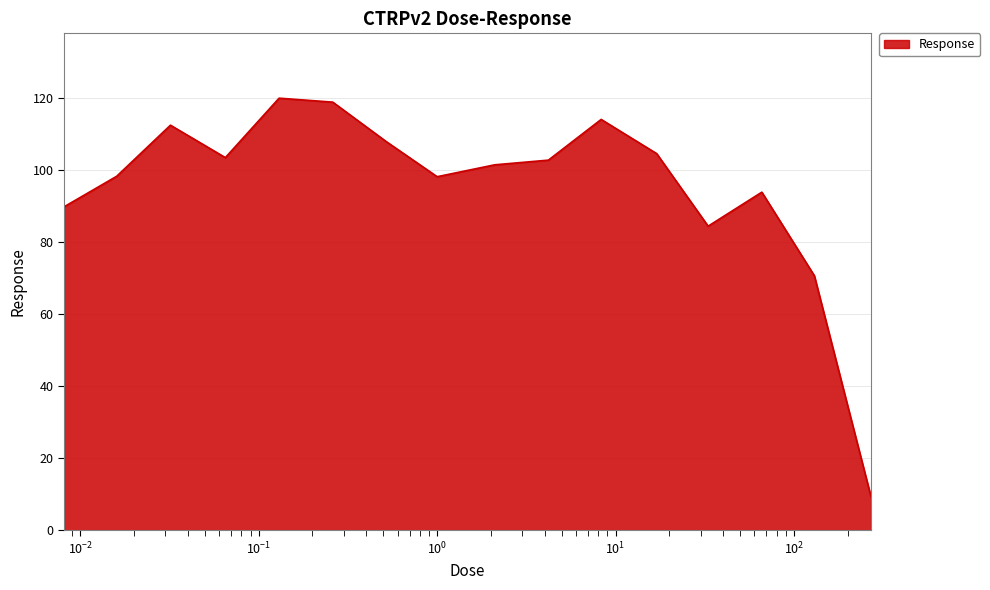

What is the minimum value shown in the chart?

9.4